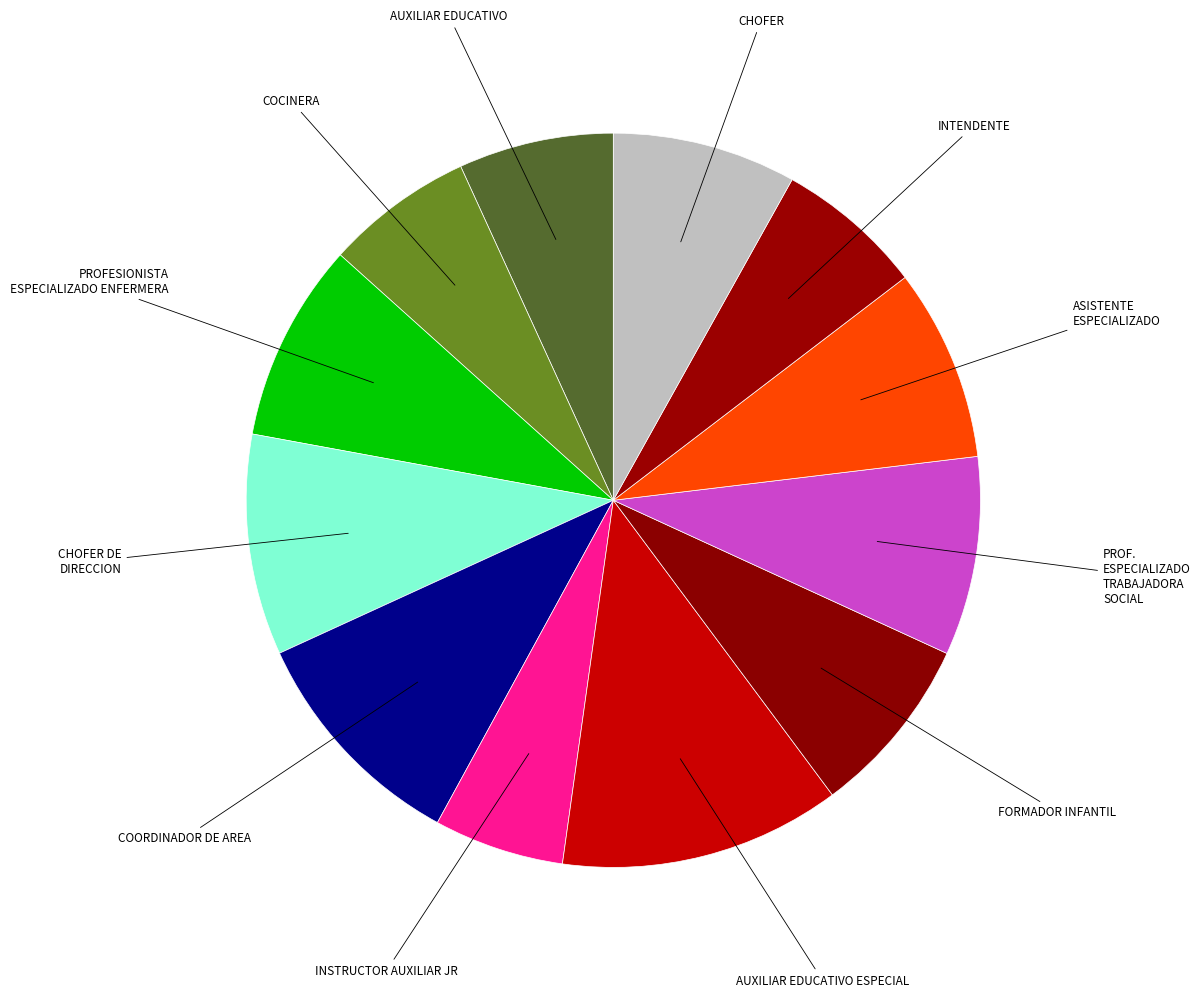

Is there a majority slice in this chart?

No